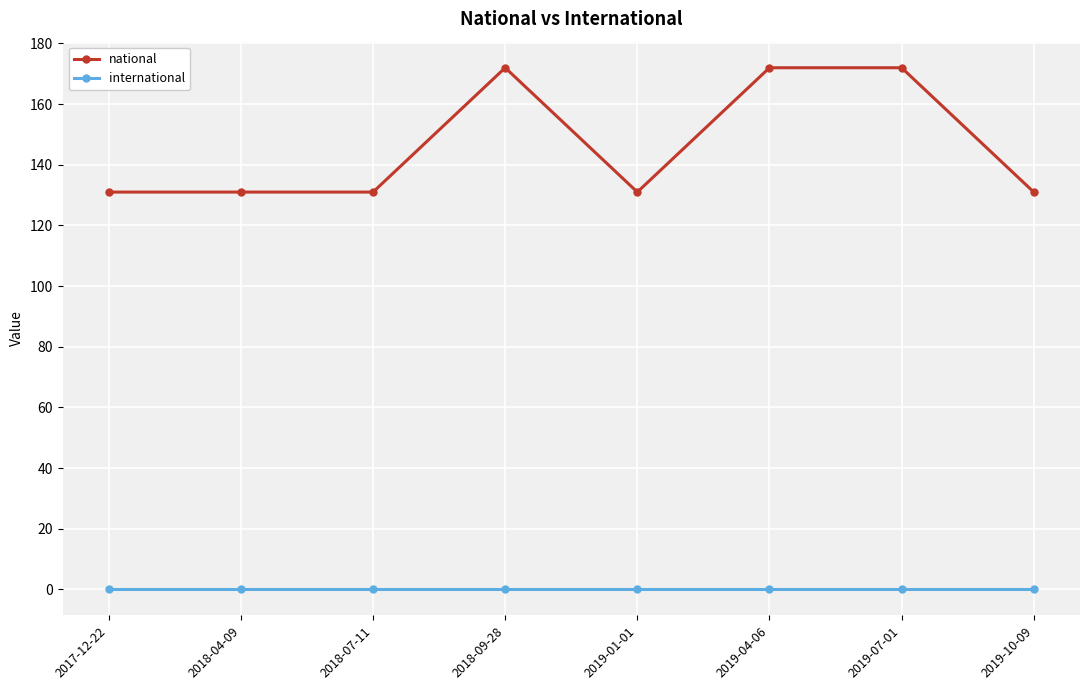

True or false: national and international intersect in this chart.

False